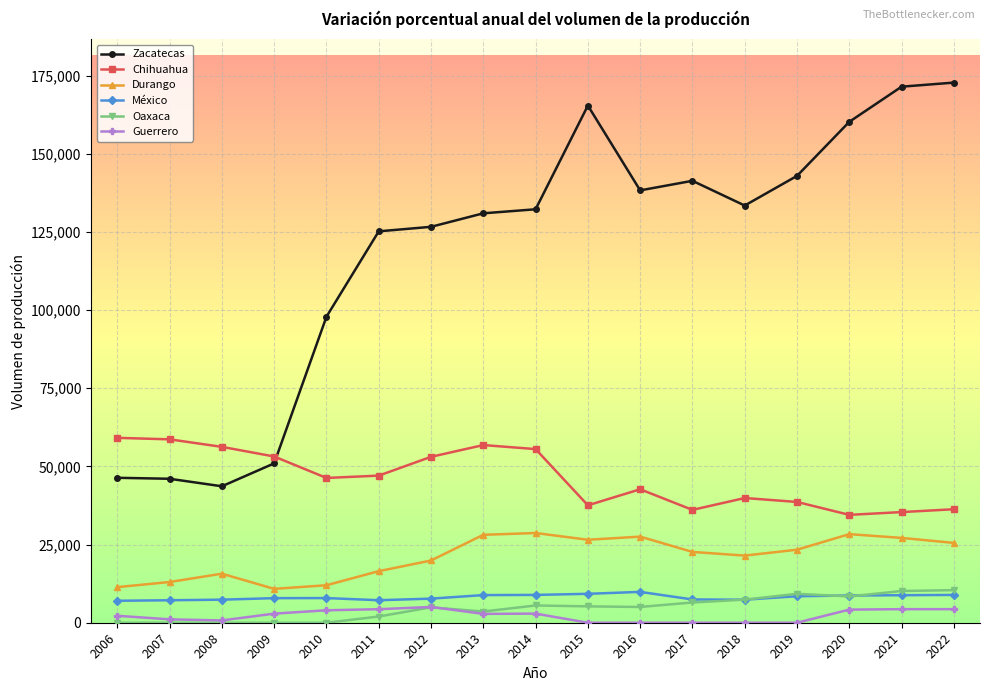

The value of México at 2015 is 9247. True or false?

True